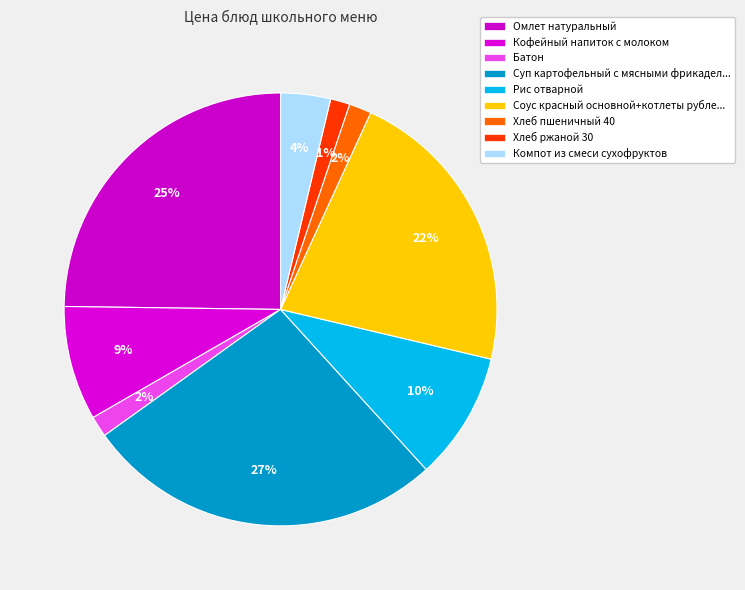

How many segments does this pie chart have?

9